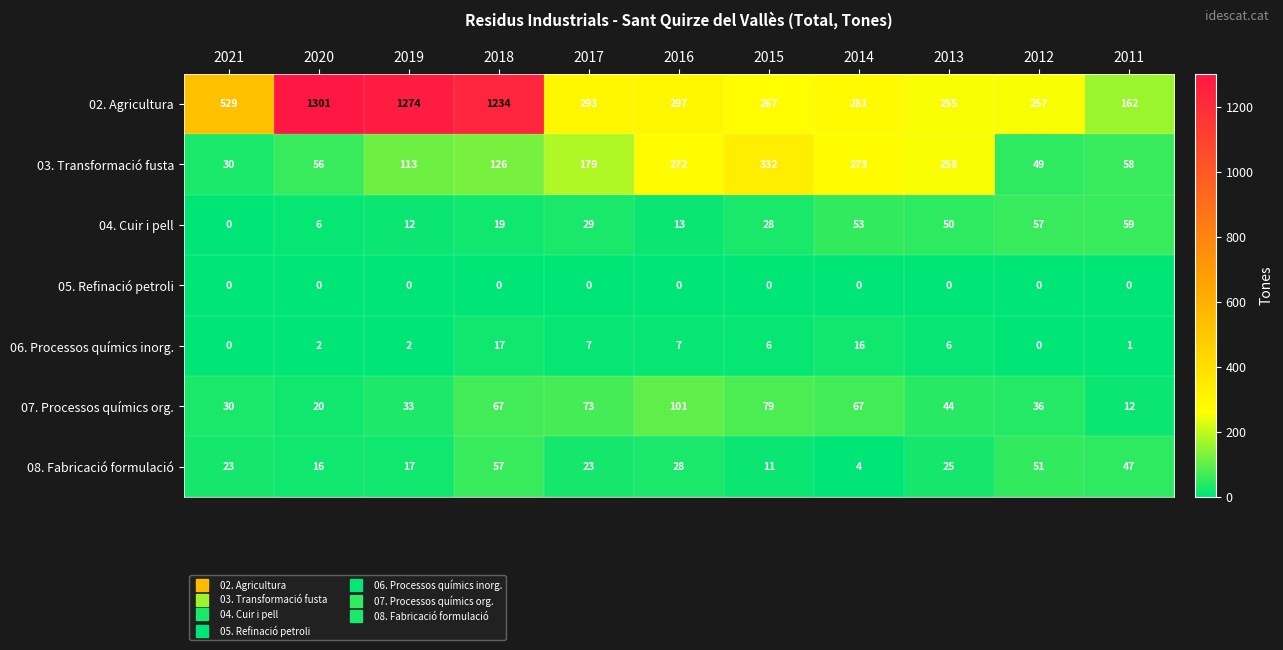

Which series has the largest range (max minus min)?

02. Agricultura